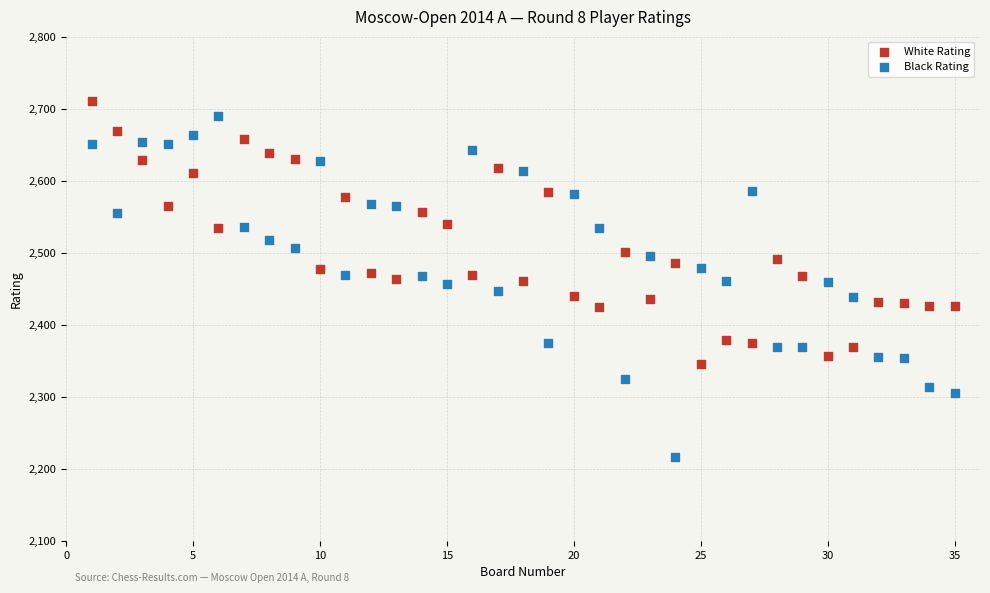

What is the X range (max minus min) for the scatter plot?

34